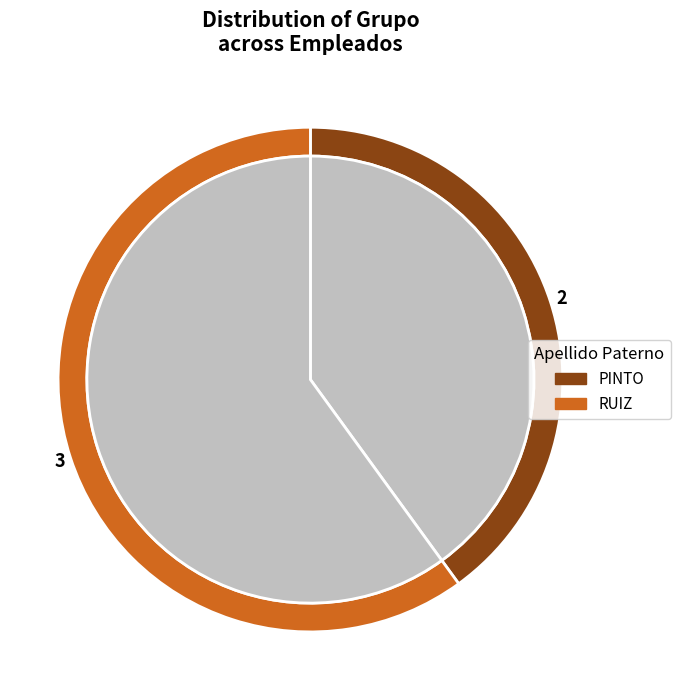

What portion of the pie excludes PINTO?

60.0%